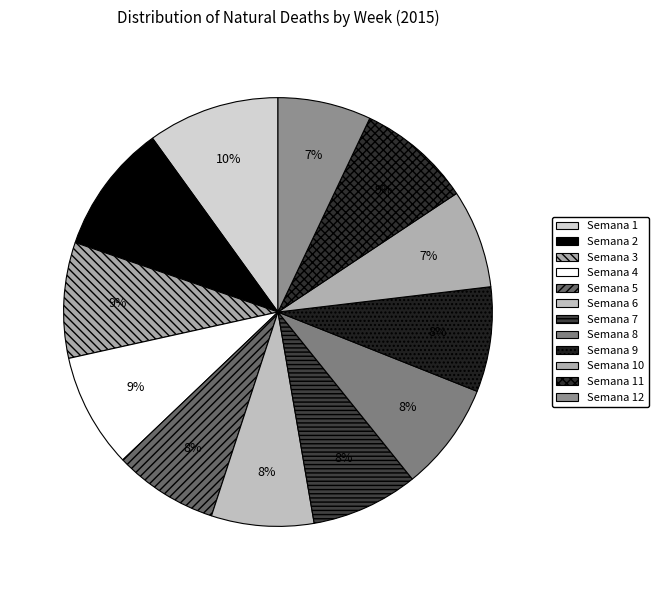

To the nearest percent, what is the average slice percentage?

8%